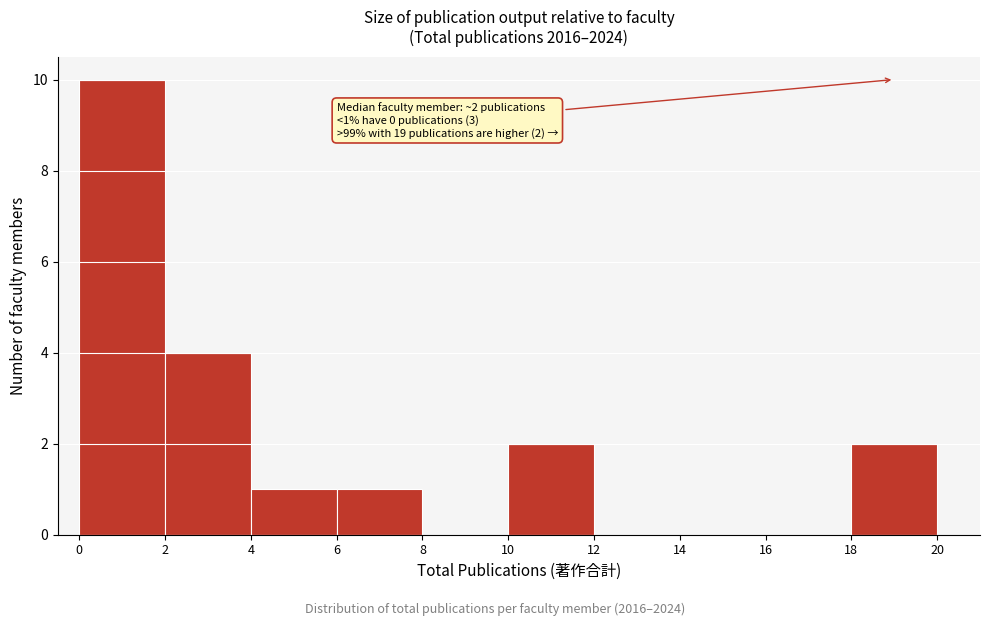

Over which range of the x-axis is the bar tallest?

0 to 2